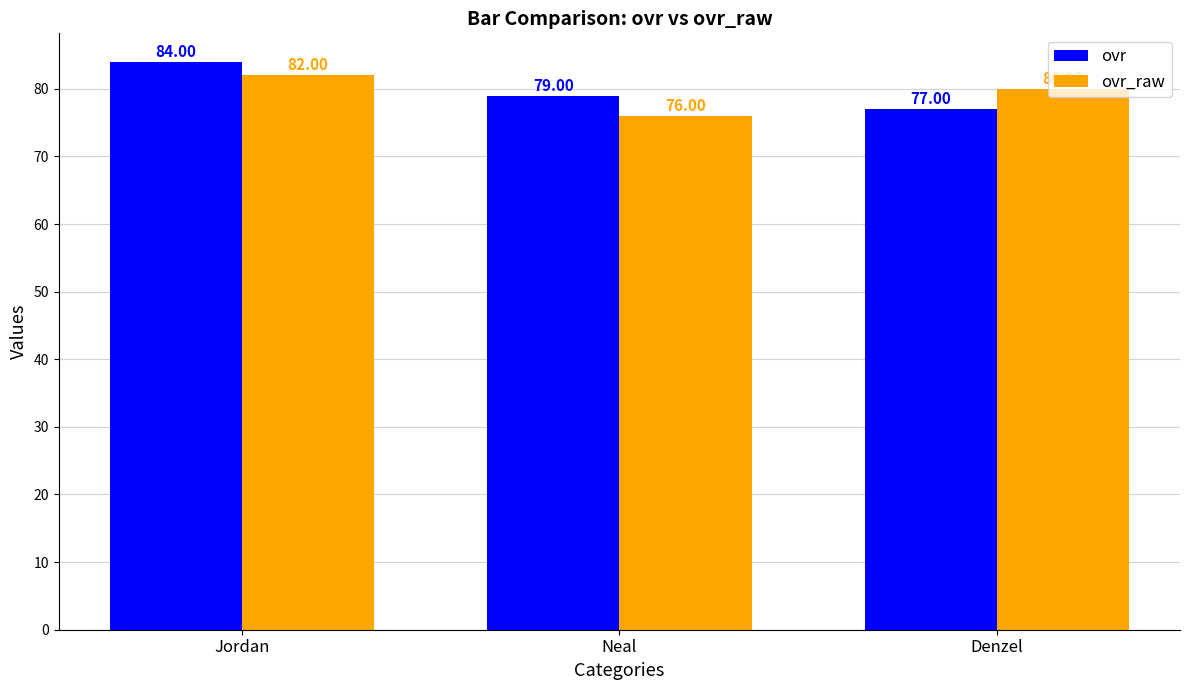

Rank the series at Jordan from lowest to highest value.

ovr_raw, ovr